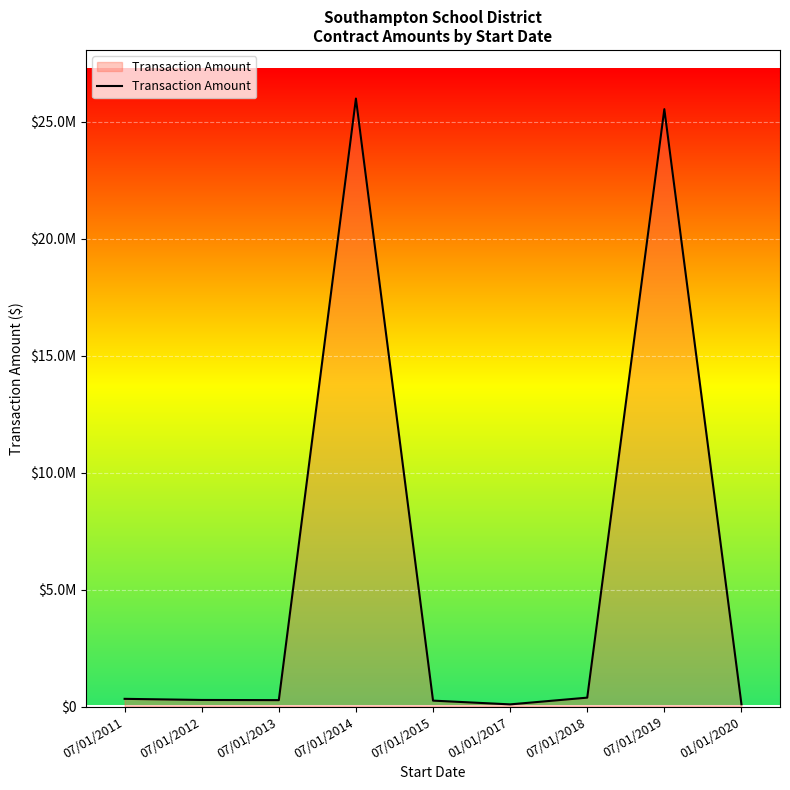

Reading right to left, list all the values displayed in this chart.

99389	25547942	382346	94863	255143	26000000	276180	283182	331202